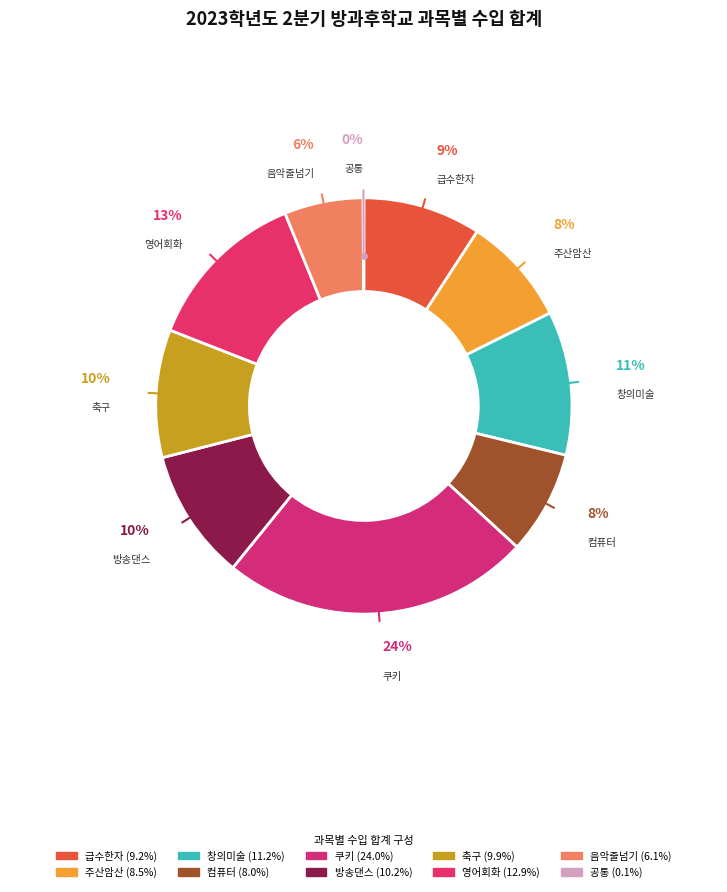

Between 주산암산 and 영어회화, which is larger?

영어회화